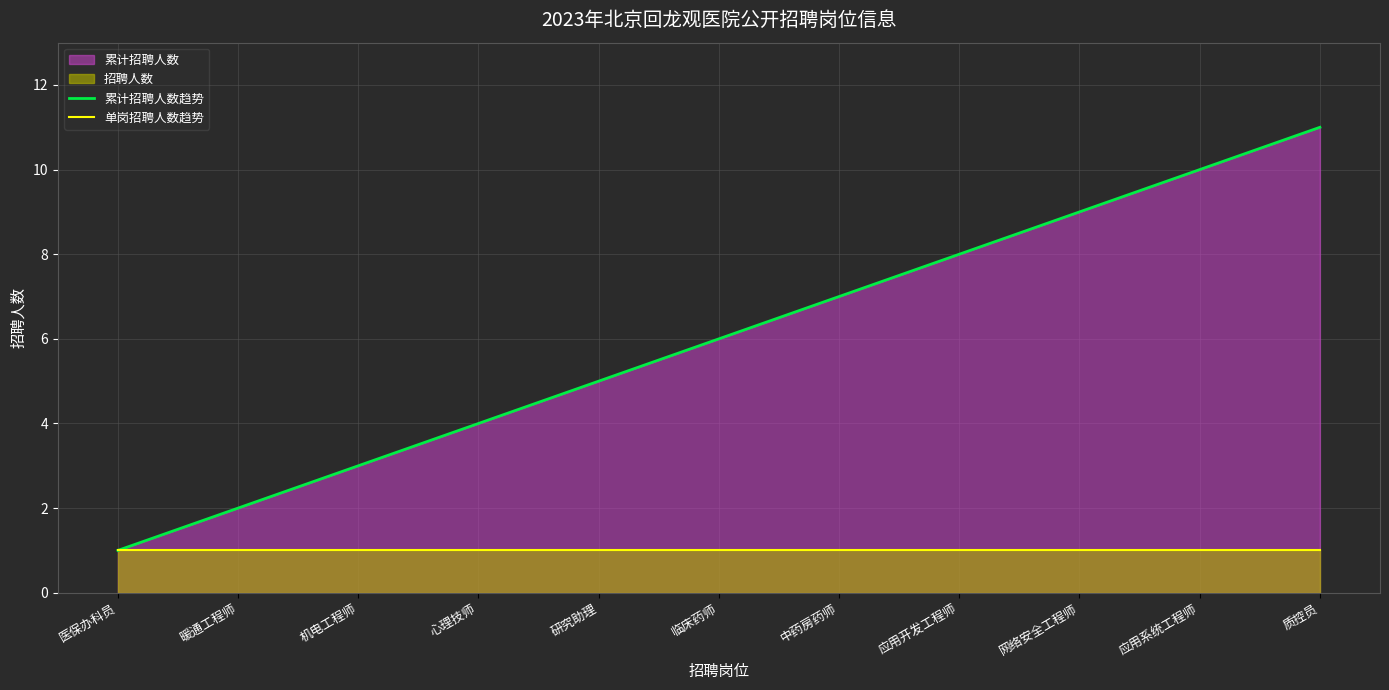

True or false: 累计招聘人数趋势 and 单岗招聘人数趋势 intersect in this chart.

False